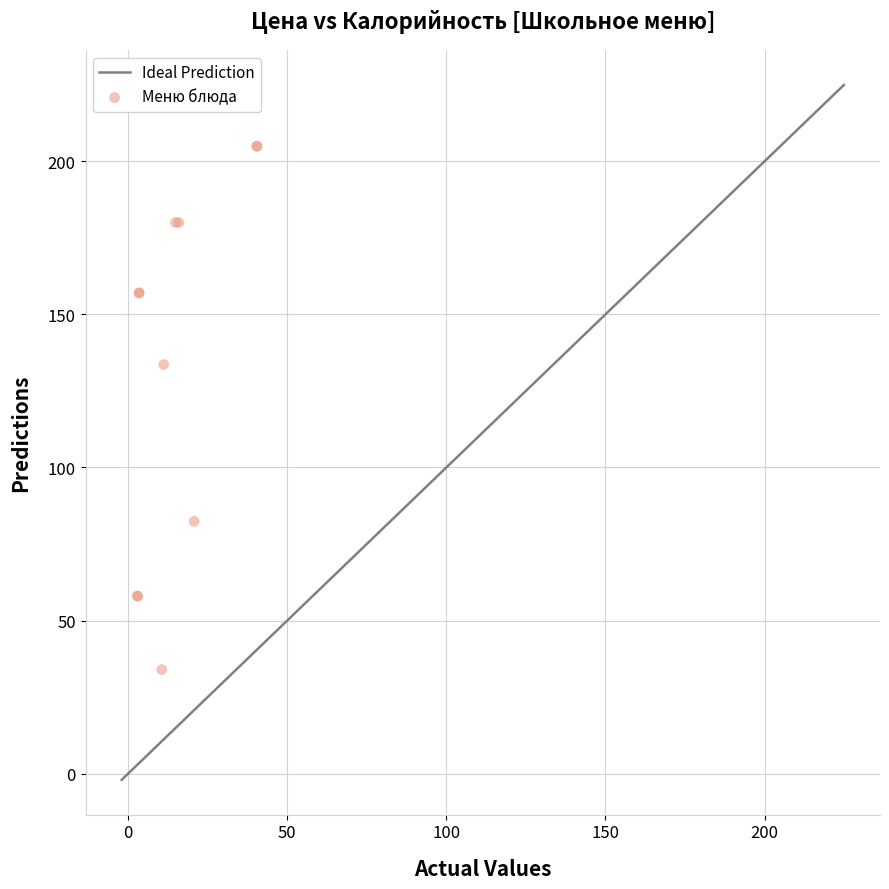

What Y value in the scatter plot is closest to 119?

133.6